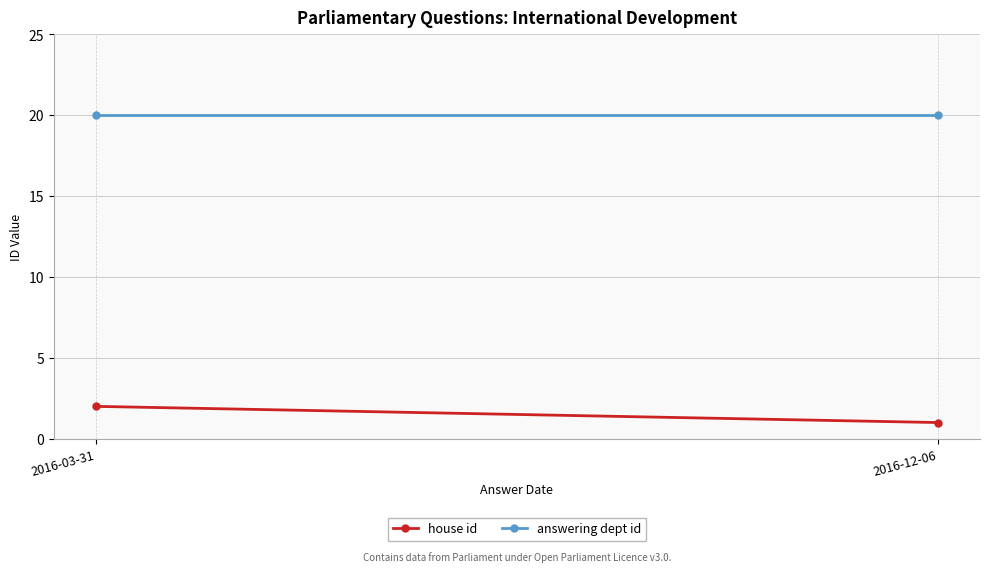

Which series has the widest spread of values?

house id